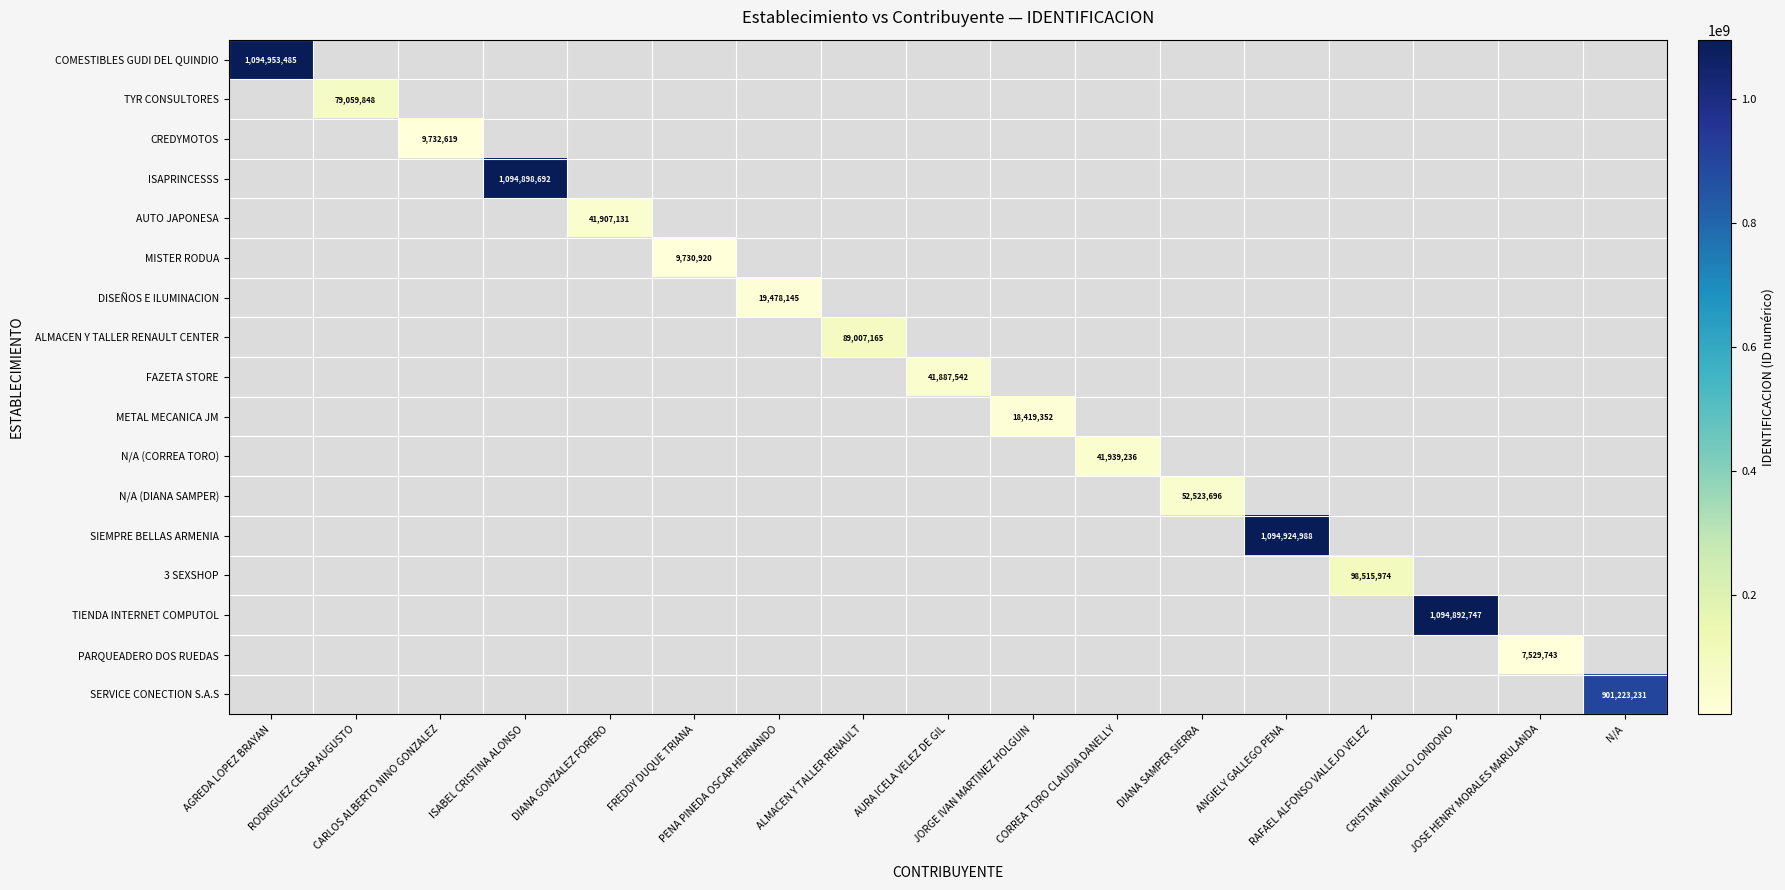

Is it true that AUTO JAPONESA equals -16743780 at RODRIGUEZ CESAR AUGUSTO?

False